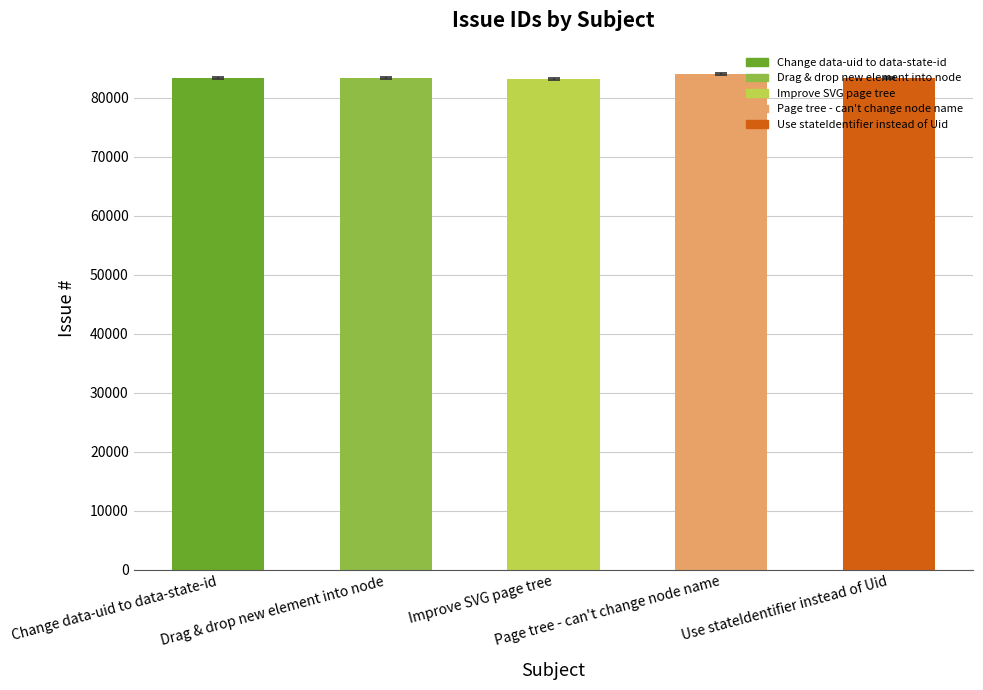

What is the change in value from Improve SVG page tree to Page tree - can't change node name?

+795